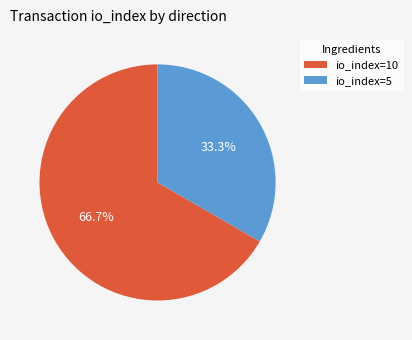

Which category has the smallest portion of the pie?

io_index=5